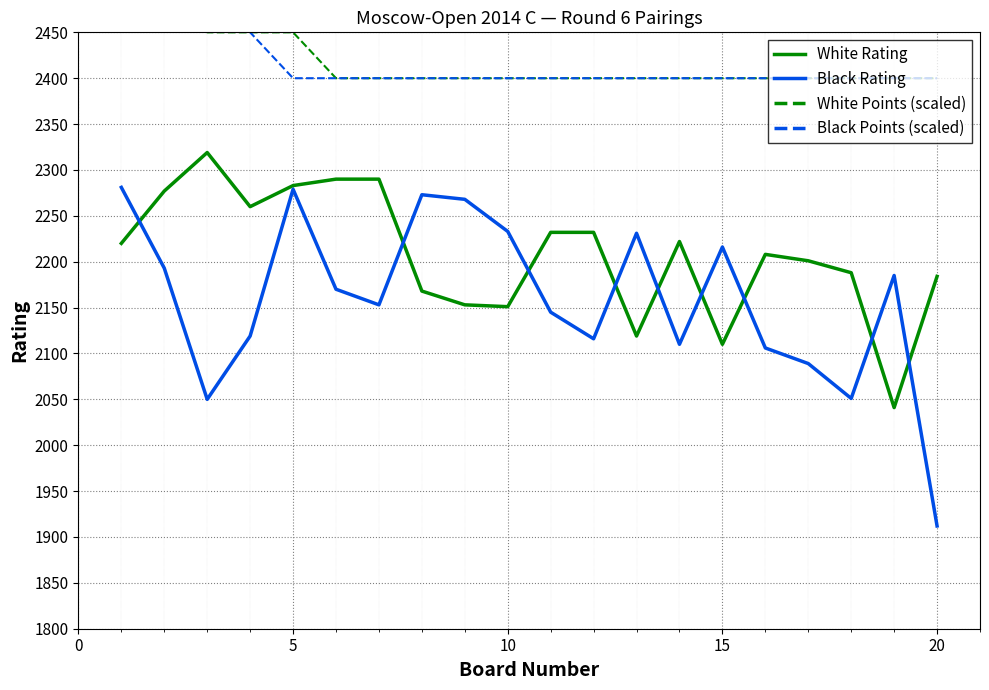

At which label does Black Rating reach its minimum?

20